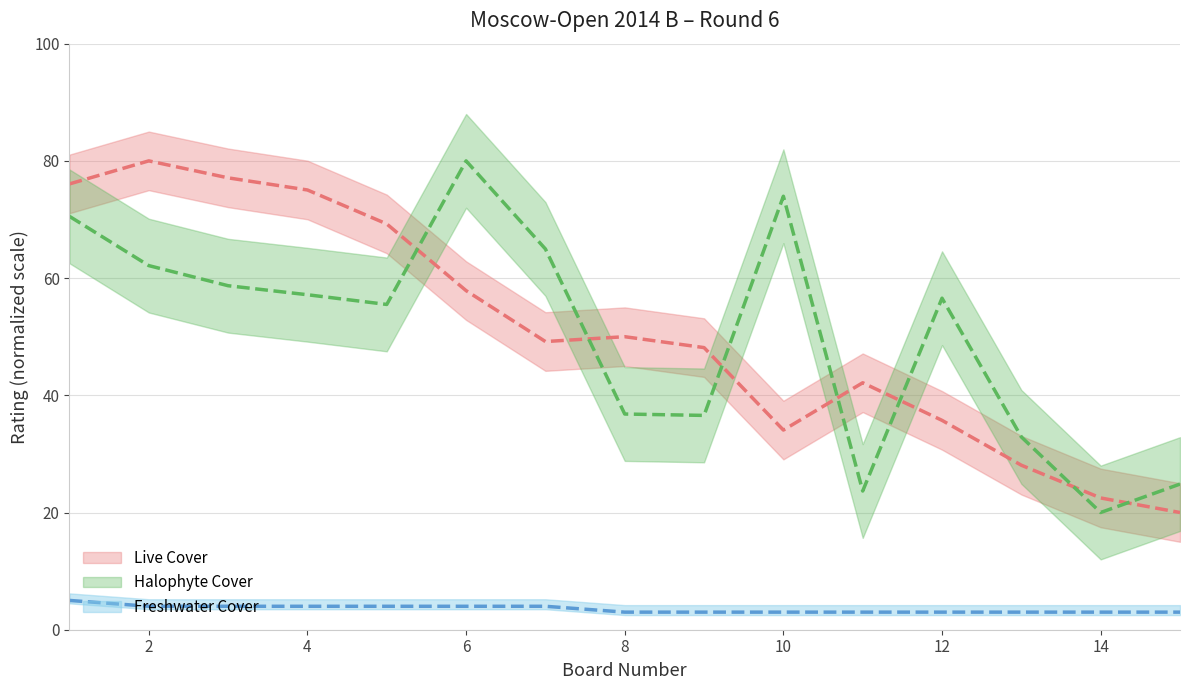

How many values in the Halophyte Cover series are below 56?

7